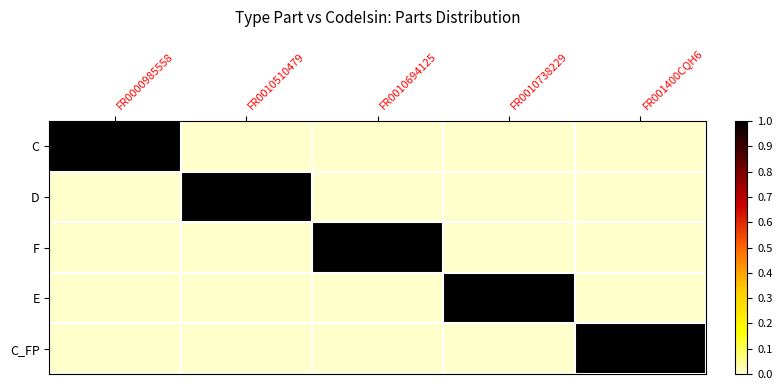

Which series changed the most between FR0010510479 and FR0010694125?

D